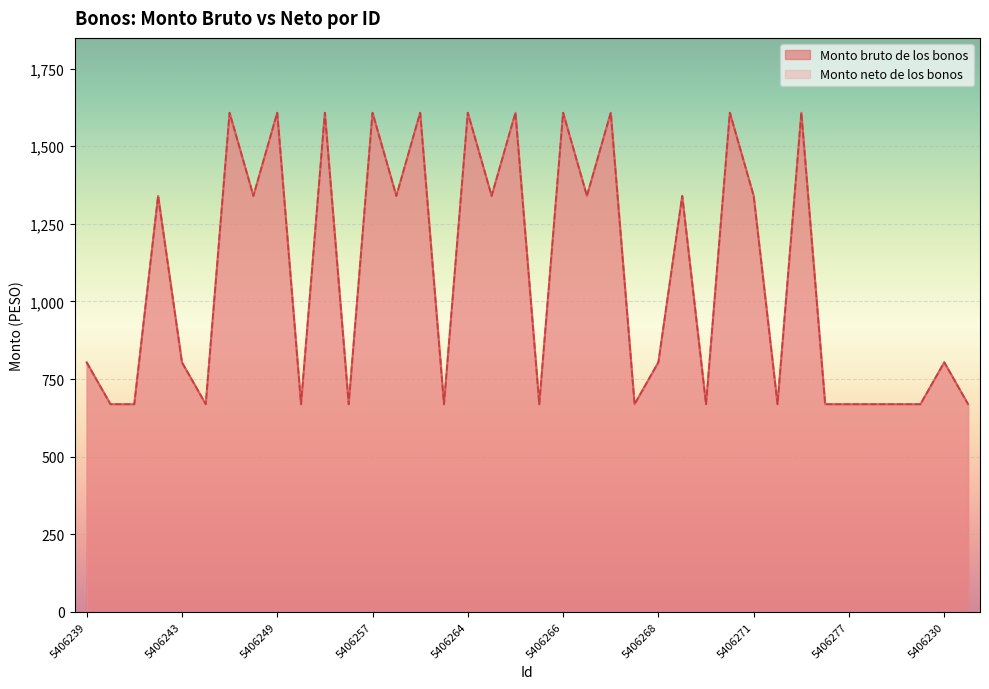

Is the value of Monto neto de los bonos at 5406263 greater than the value of Monto bruto de los bonos at 5406240?

Yes